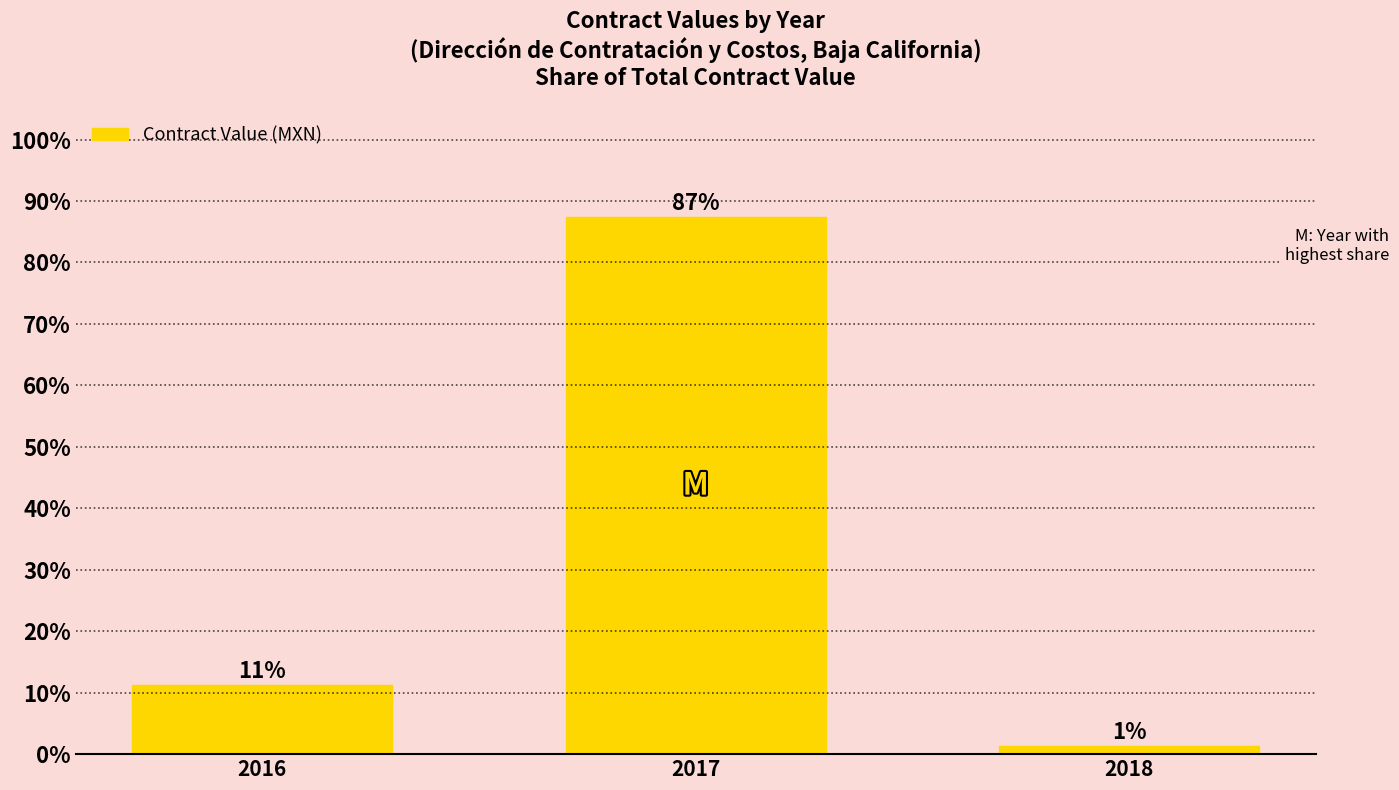

What is the sum of all values?

100.0